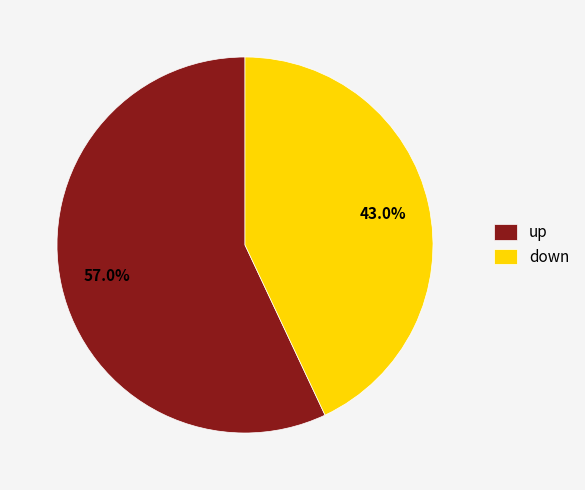

Is it true that down is 30% of the pie?

False